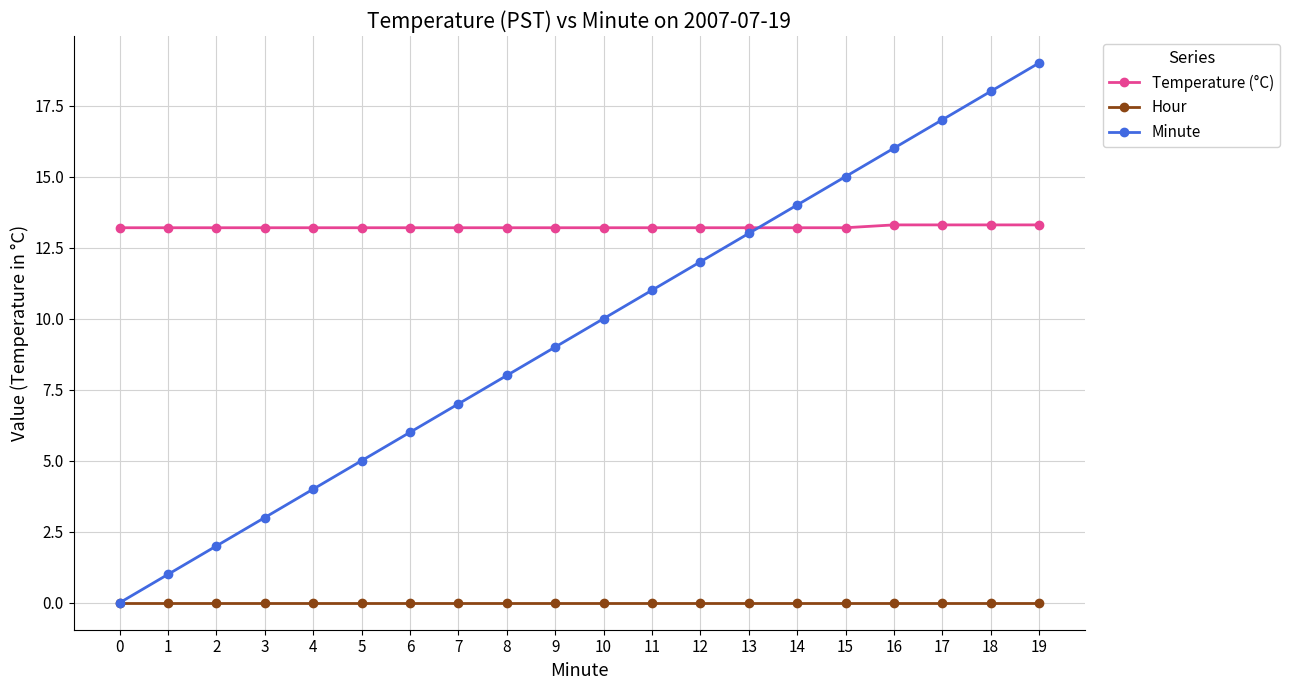

Rank the series by their maximum value, from lowest to highest.

Hour, Temperature (°C), Minute